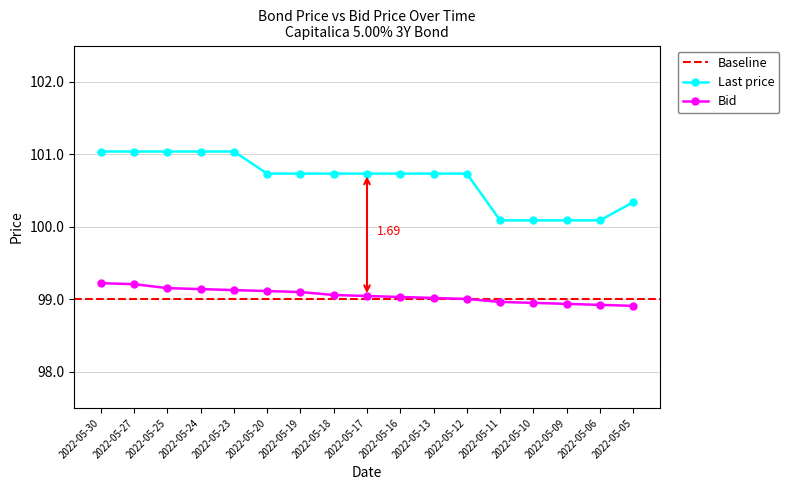

At 2022-05-20, list the series in order from smallest to largest.

Bid, Last price